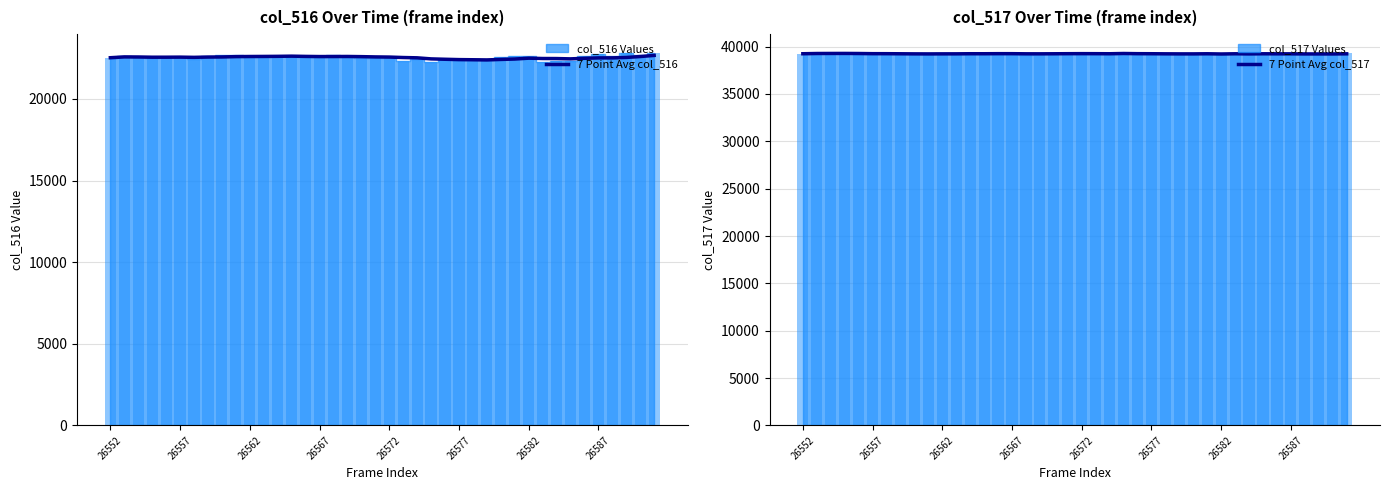

True or false: 7 Point Avg col_516 has a value of 12973.7 at 26562.

False